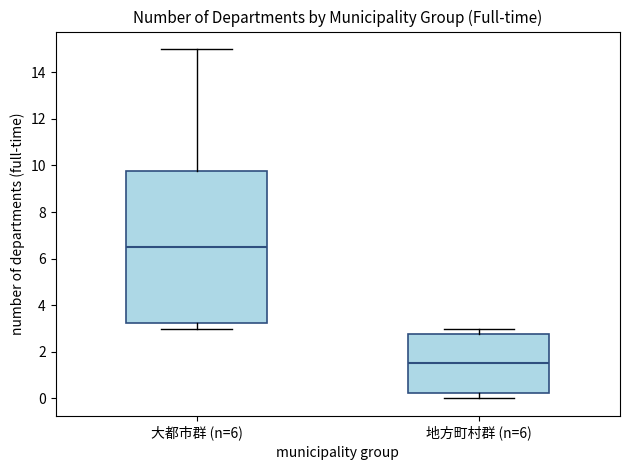

Where is the lower edge of the box for 地方町村群 (n=6) on the y-axis? The values are not printed on the chart, so give them approximately, as read against the axis.

0.2